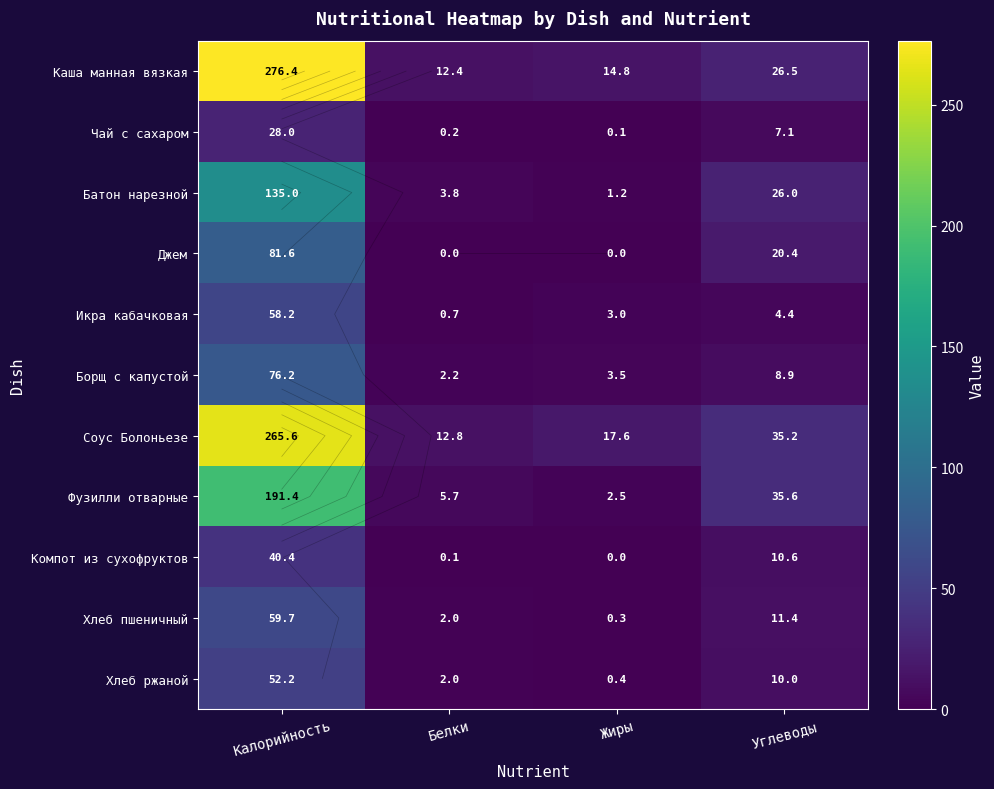

At which label does Хлеб пшеничный first exceed 11?

Калорийность